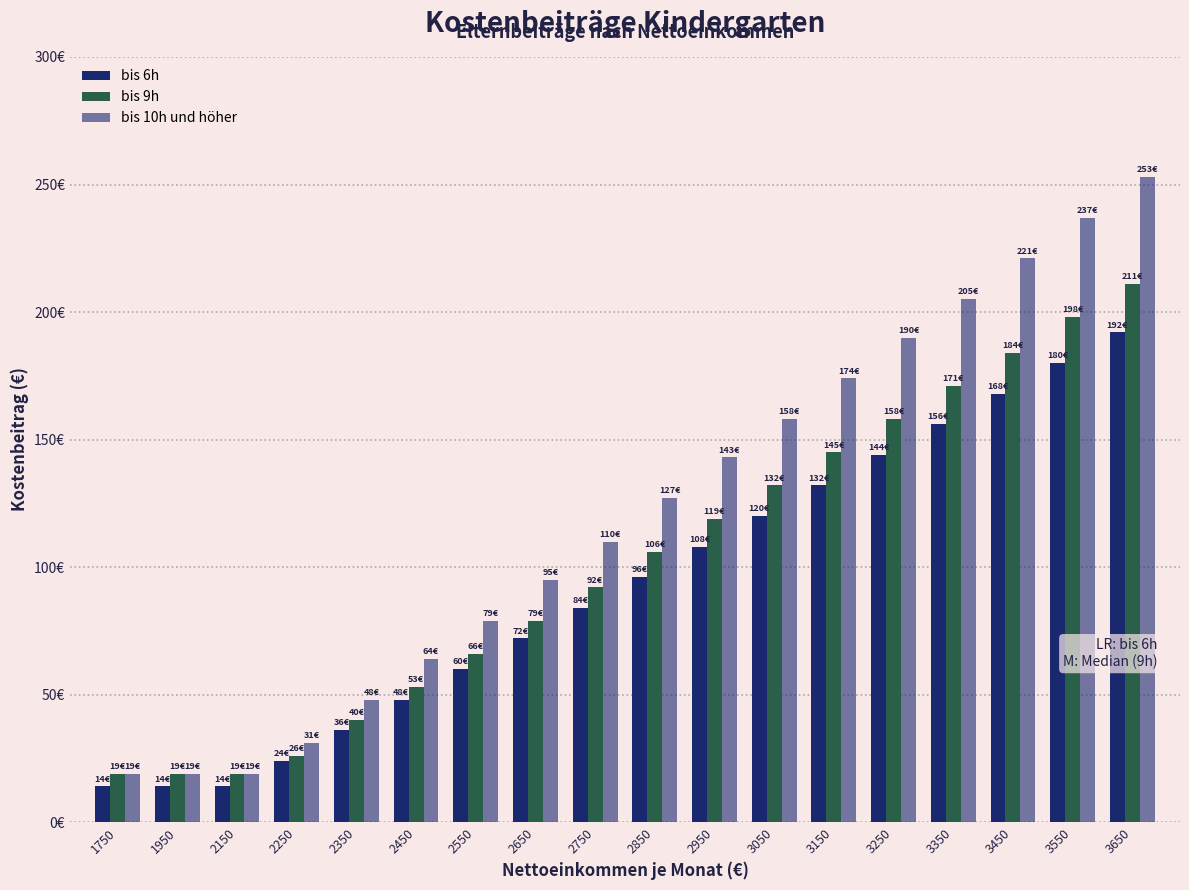

Are the bars horizontal?

No